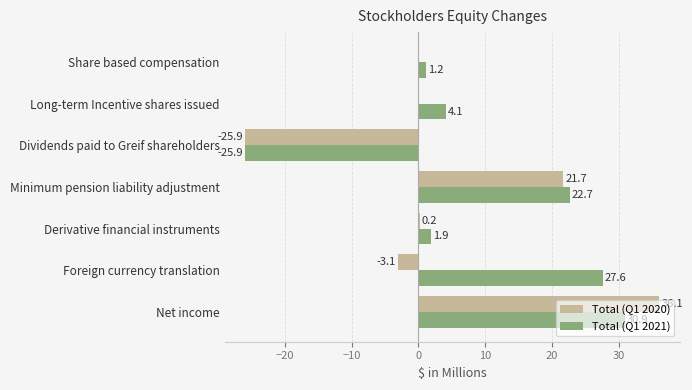

The Total (Q1 2020) series shows 0.2 at Derivative financial instruments. True or false?

True